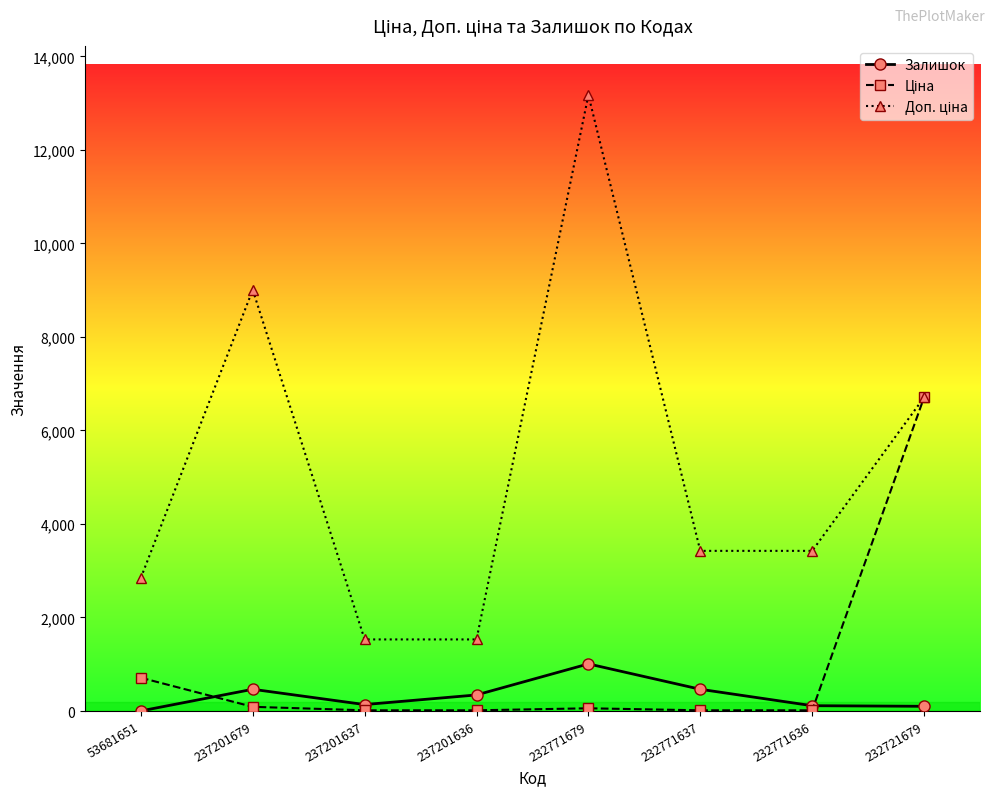

Is this an area chart (filled region under the line)?

No